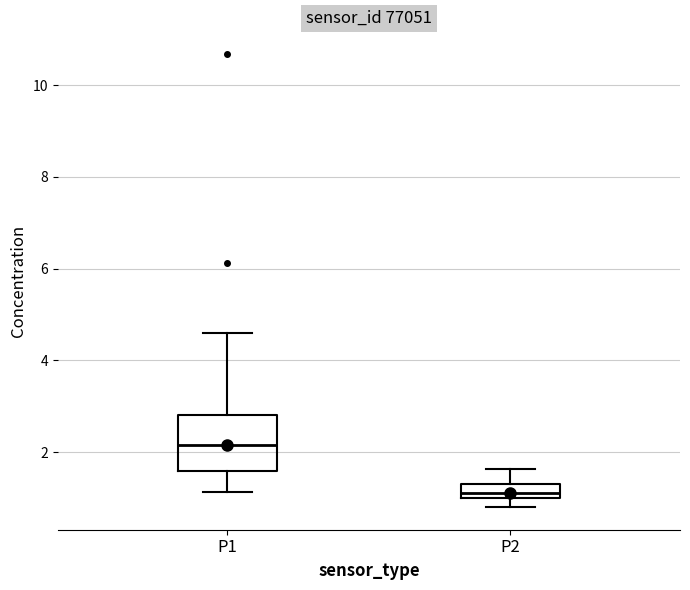

Reading left to right, read every box against the y-axis: the position of its median line, the range the box covers, and the ends of its whiskers. The values are not printed on the chart, so give them approximately, as read against the axis.

P1: median 2.2, box 1.6 to 2.8, whiskers 1.2 to 4.6
P2: median 1.2, box 1.0 to 1.4, whiskers 0.8 to 1.6